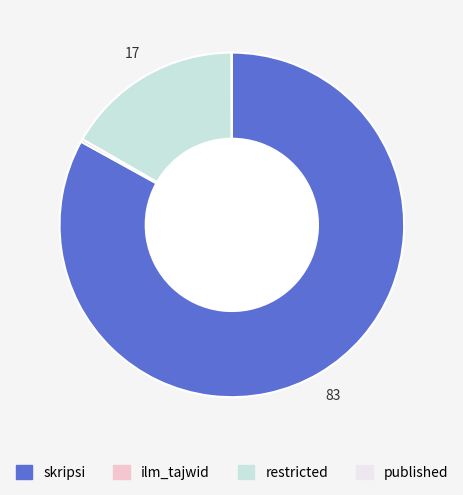

True or false: restricted accounts for 23% of the total.

False